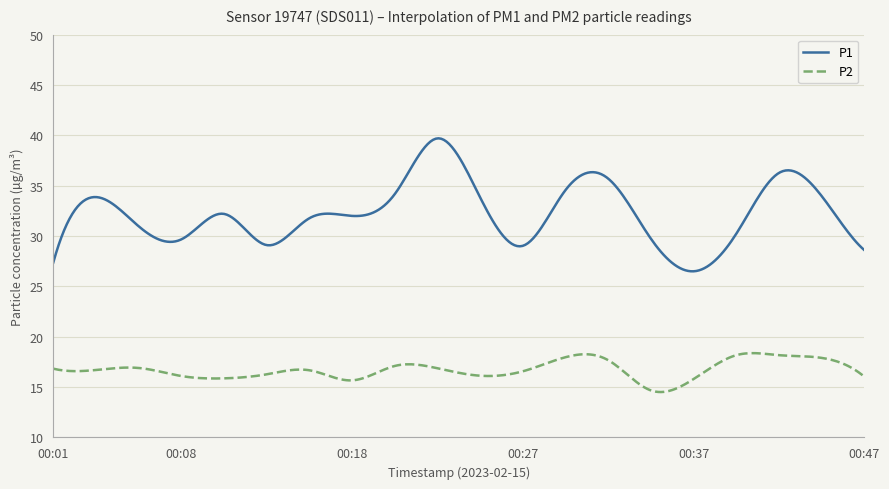

What is the highest value of the P1 series?

39.7